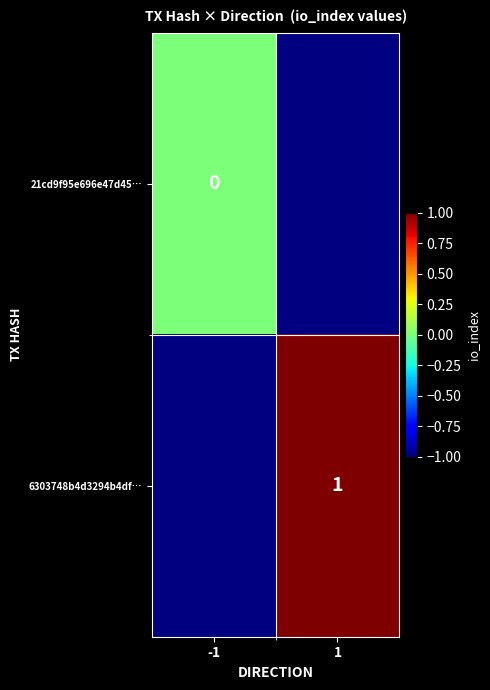

Is it true that 6303748b4d3294b4df… equals 1 at 1?

True